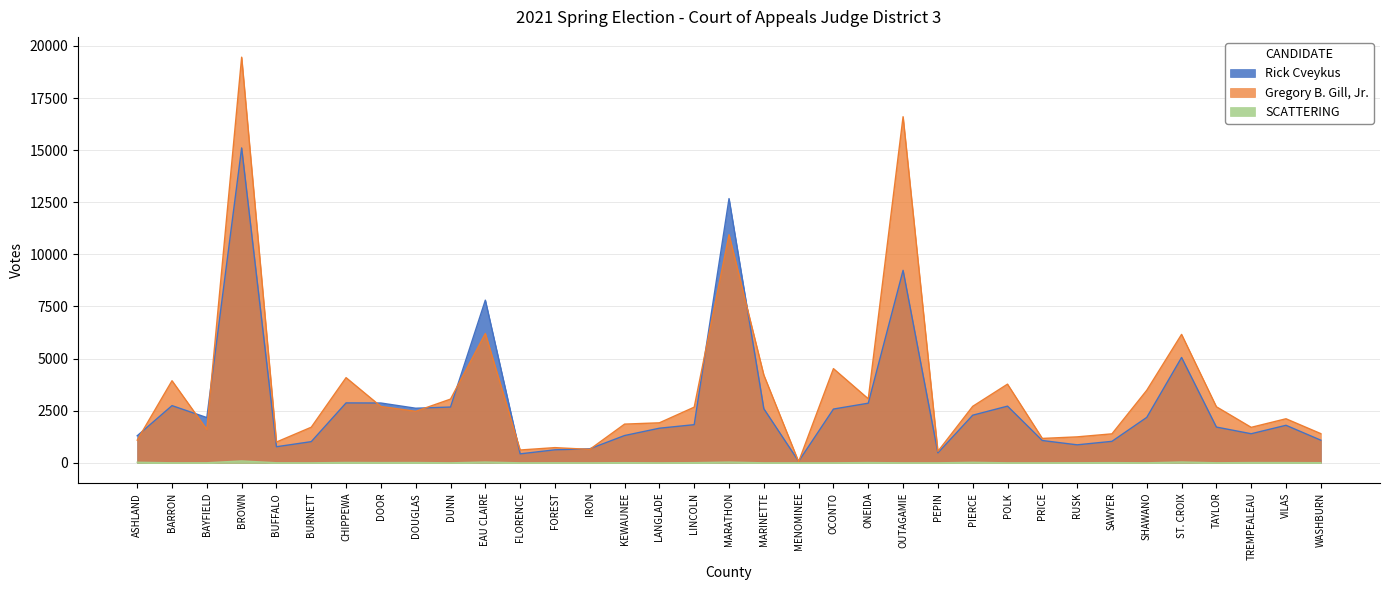

How many distinct data groups are displayed?

3